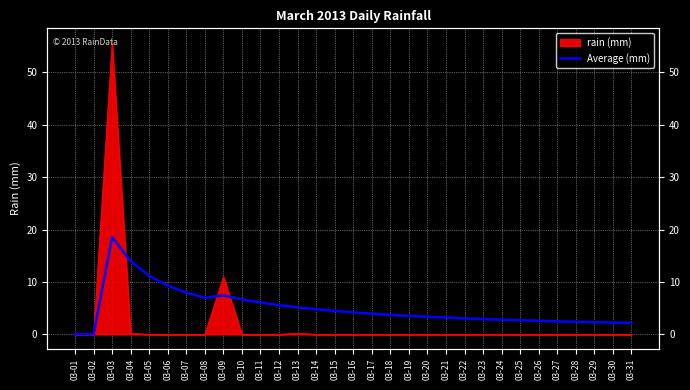

Where is the data nearest to the value 9?

03-06